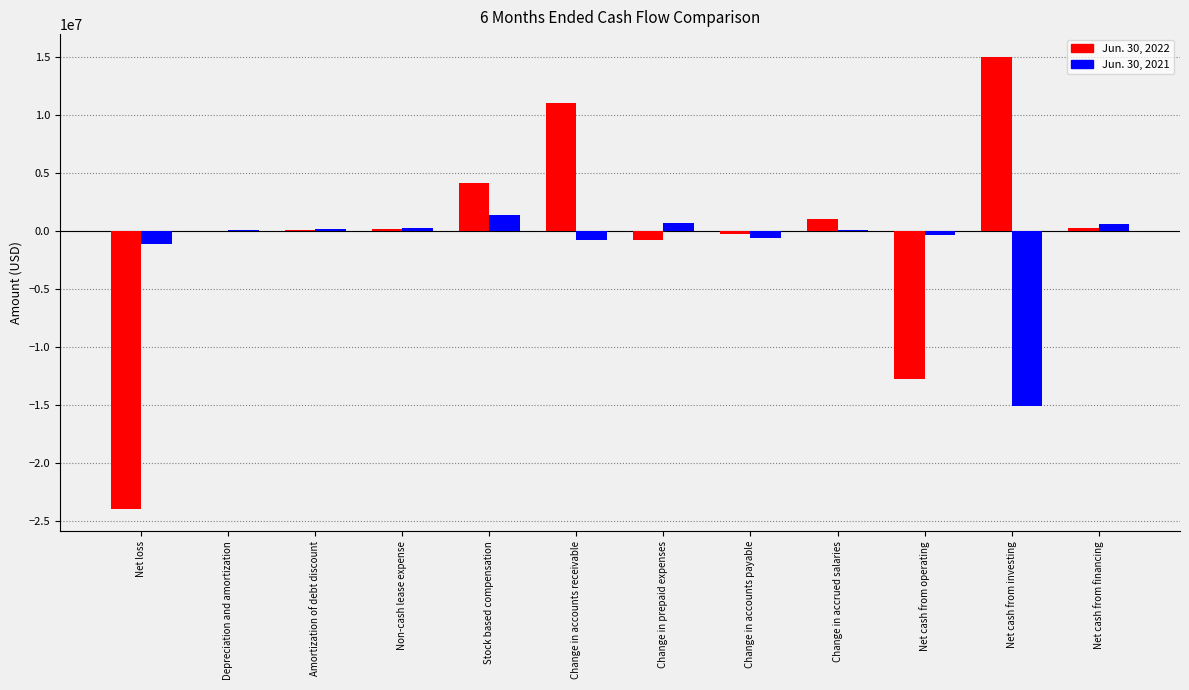

How many series are shown in this chart?

2